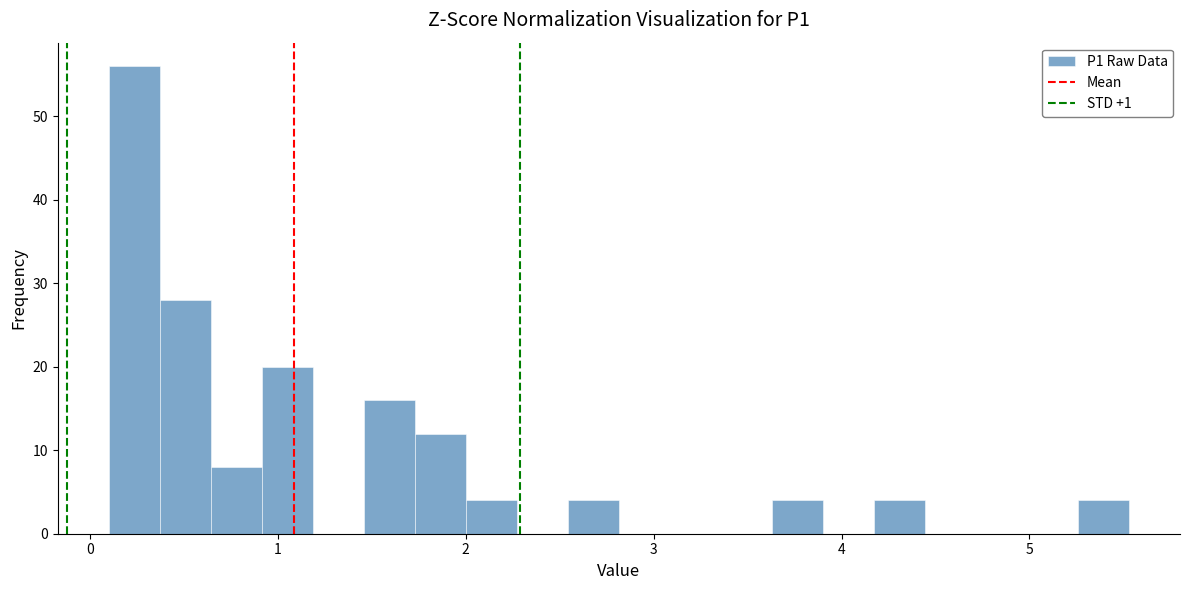

Around what value on the x-axis is the tallest bar? Give the approximate position of its centre, as read against the axis.

0.2